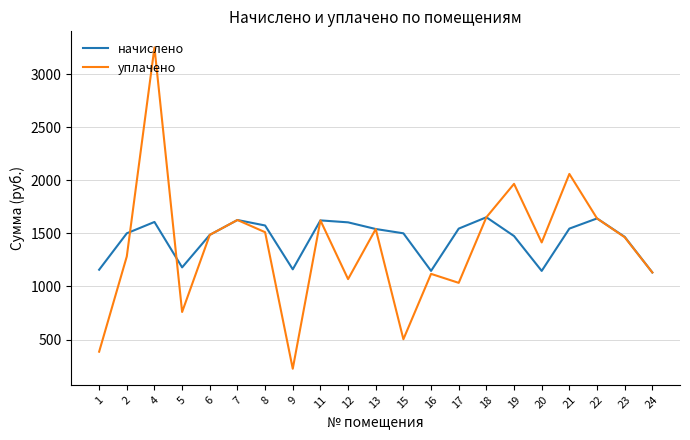

Rank the series by their maximum value, from highest to lowest.

уплачено, начислено